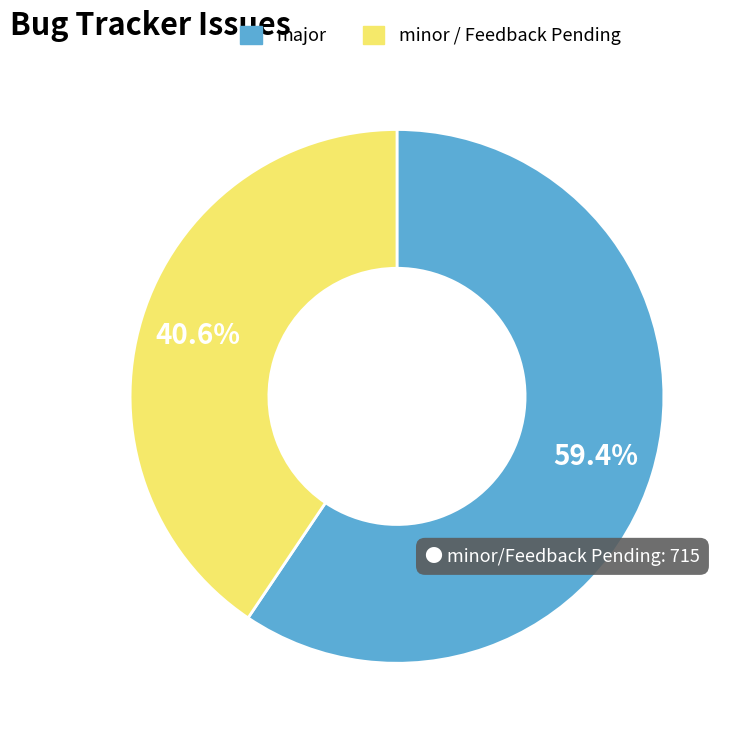

Is there any slice that represents more than half of the pie?

Yes